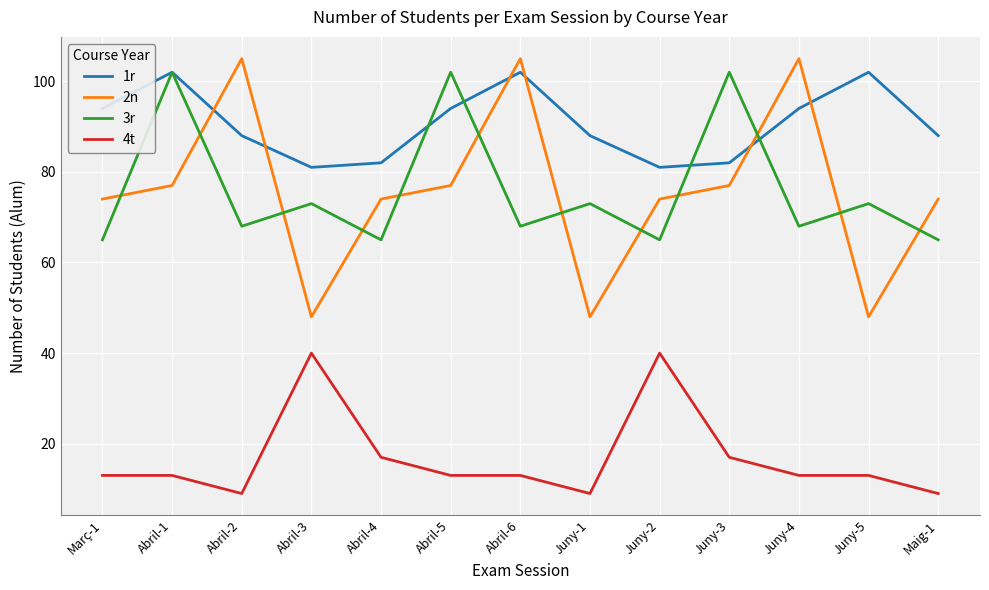

What is the difference between the maximum and minimum values in the 1r series?

21